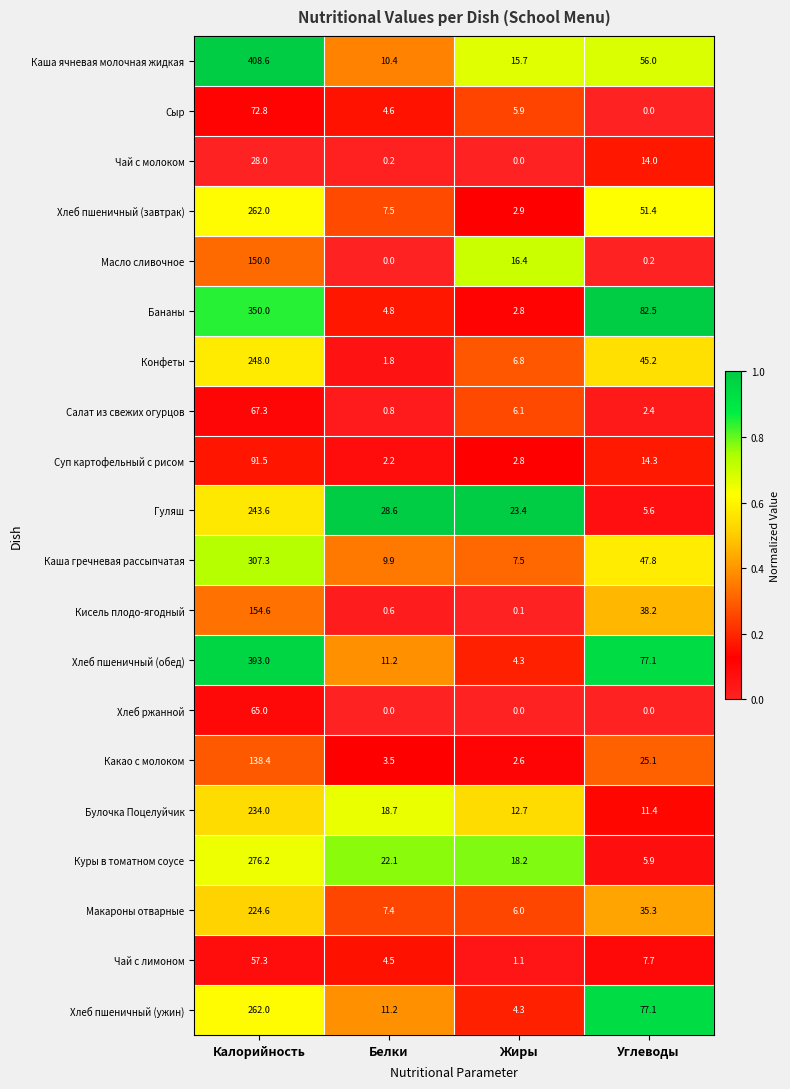

Is the value of Сыр at Жиры greater than the value of Куры в томатном соусе at Жиры?

No